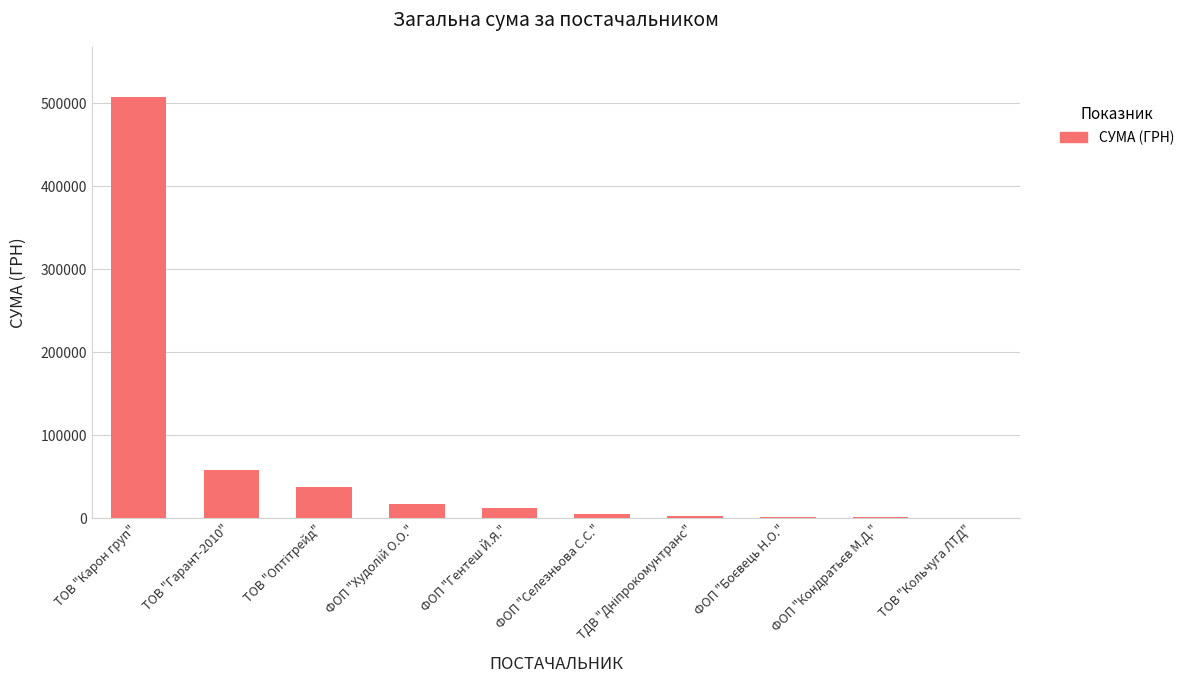

What is the greatest value displayed?

507370.3